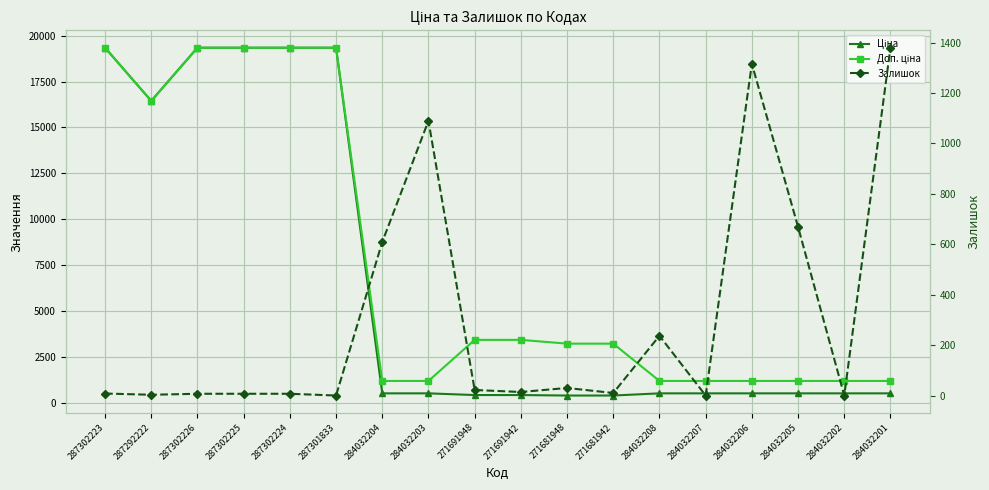

What is the spread (max minus min) of values at 284032201?

857.8